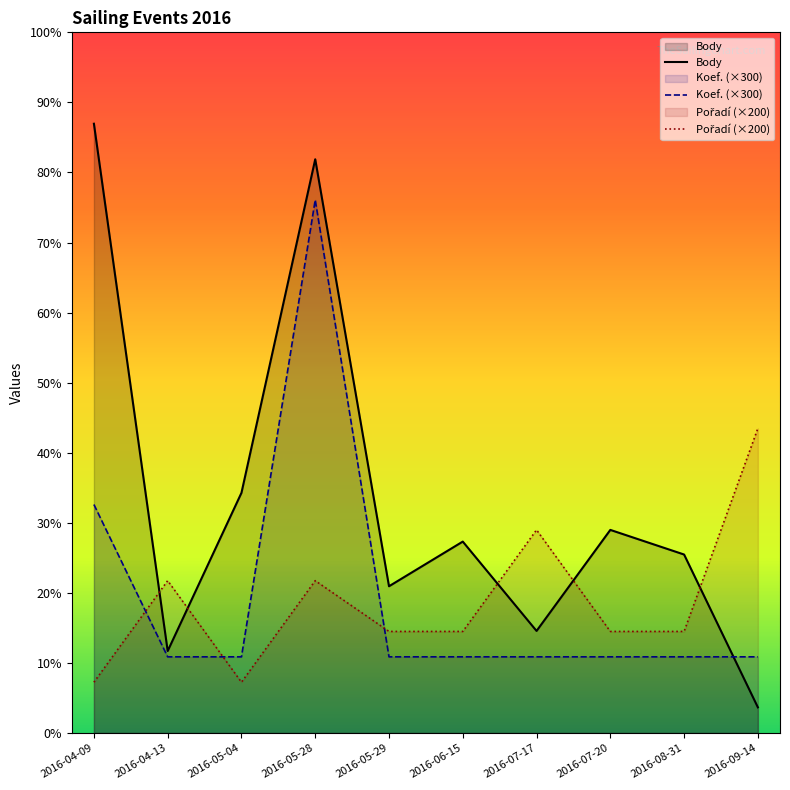

What is the average value of the Pořadí (×200) series?

520